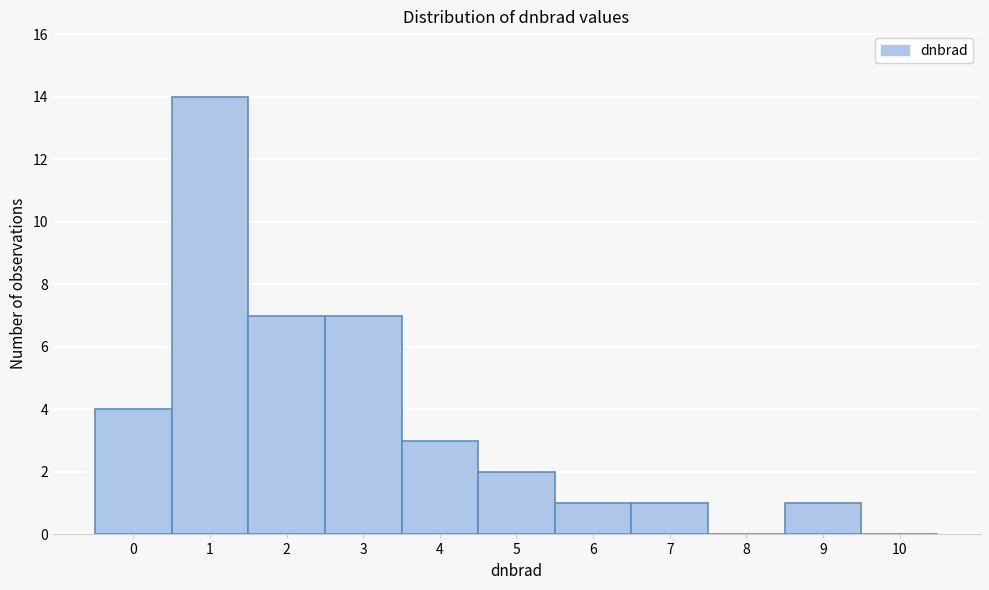

Reading left to right, extract all data points from this chart.

0=4	1=14	2=7	3=7	4=3	5=2	6=1	7=1	8=0	9=1	10=0